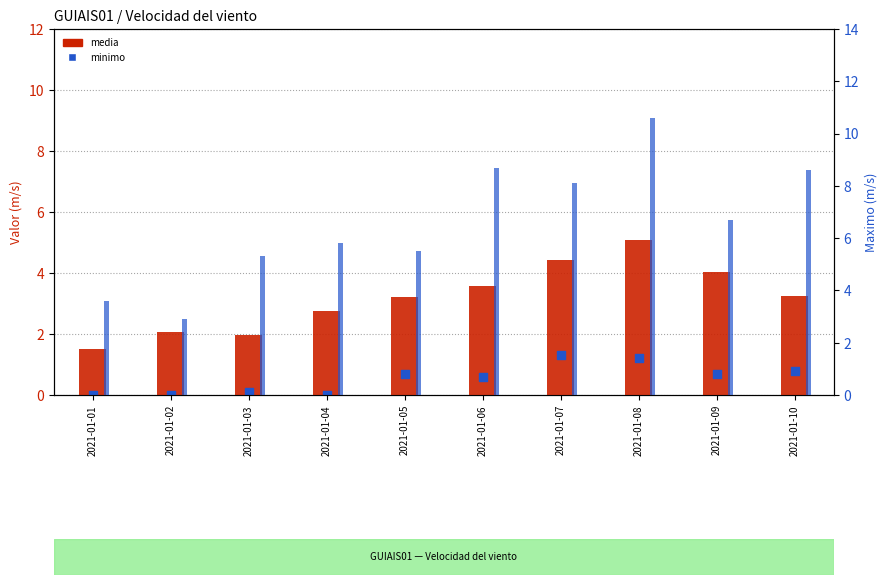

What is the total value across all series at 2021-01-10?

12.7